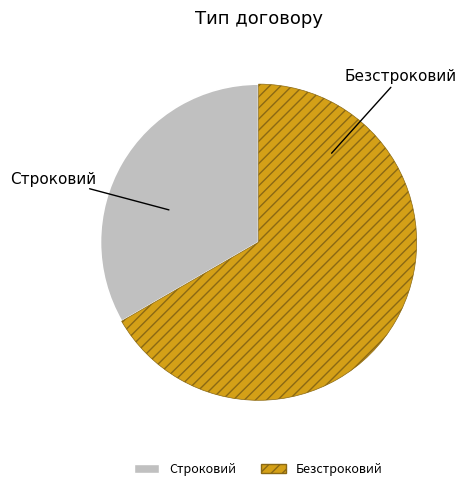

Is it true that Строковий is 33% of the pie?

True